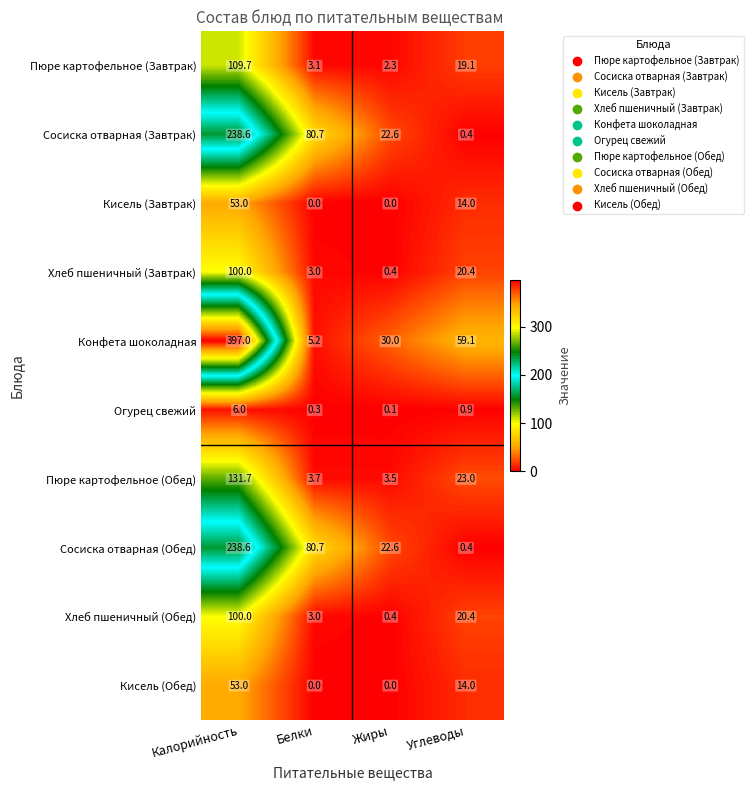

Is it true that Пюре картофельное (Обед) equals 23.0 at Углеводы?

True